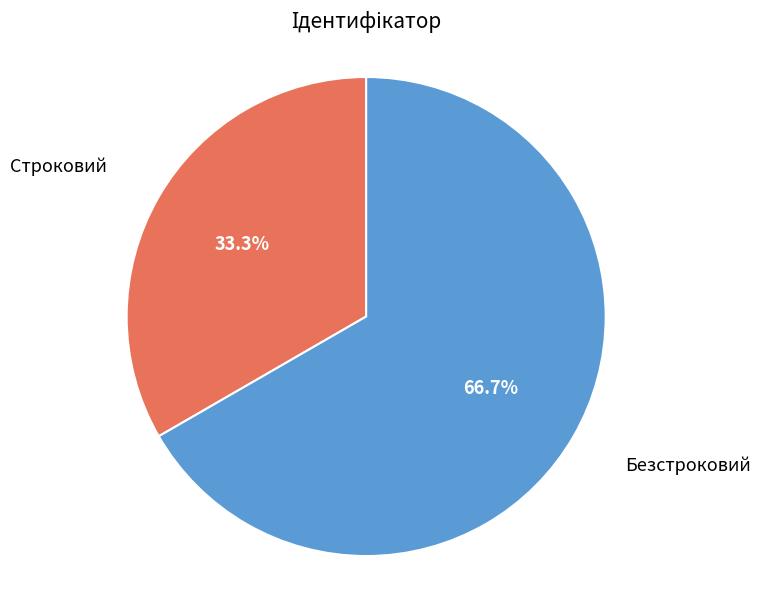

How many segments does this pie chart have?

2